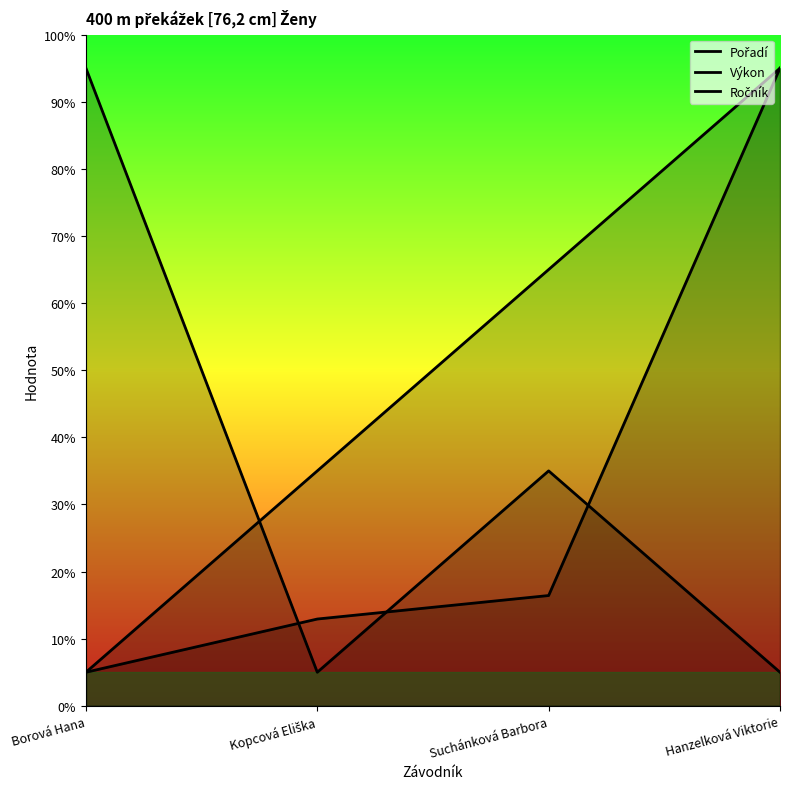

Where is Ročník nearest to the value 50?

Suchánková Barbora